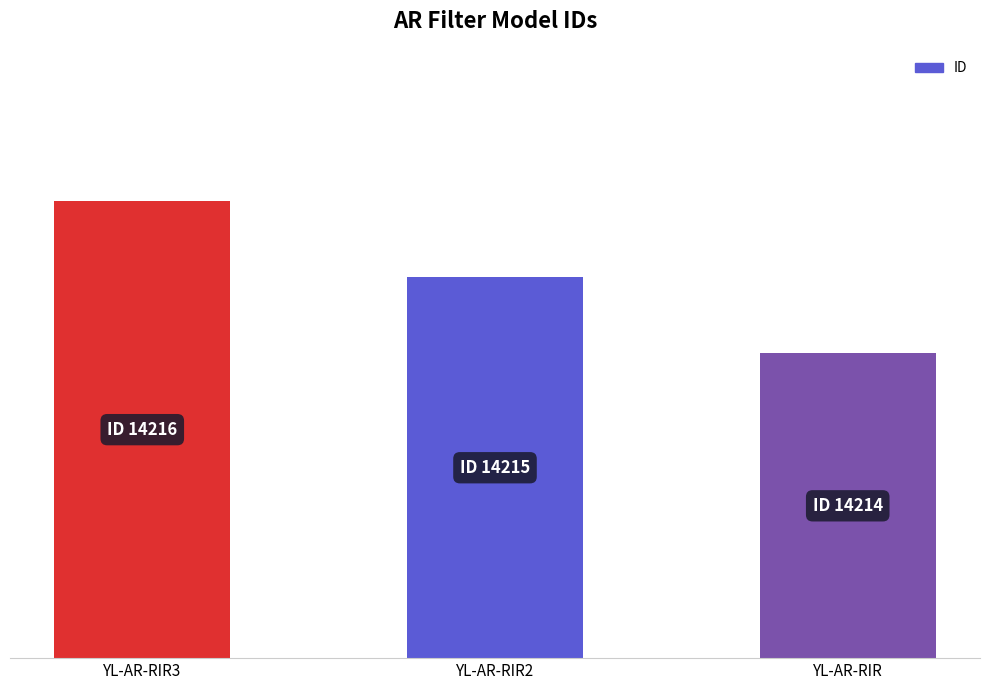

Does the chart contain any negative values?

No